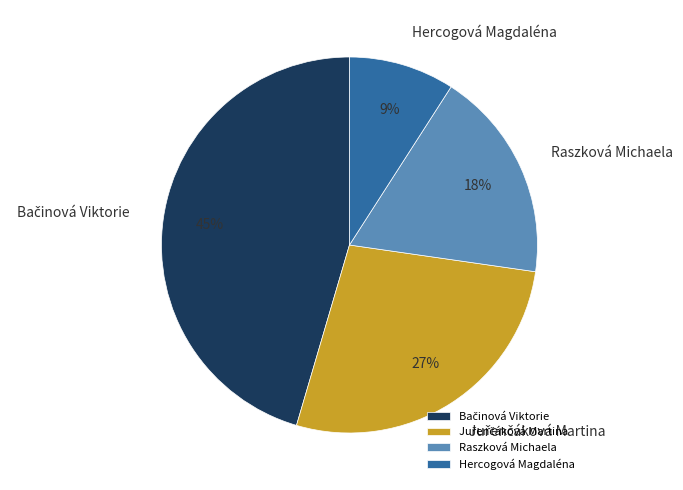

How many segments does this pie chart have?

4